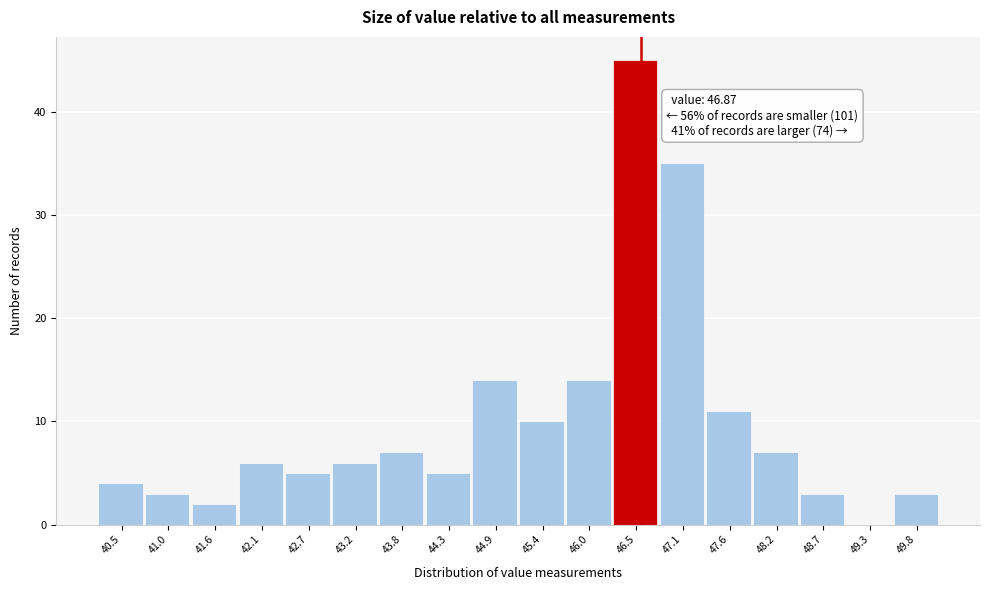

Reading left to right, transcribe all the data shown in this chart.

40.5=4	41.0=3	41.6=2	42.1=6	42.7=5	43.2=6	43.8=7	44.3=5	44.9=14	45.4=10	46.0=14	46.5=45	47.1=35	47.6=11	48.2=7	48.7=3	49.3=0	49.8=3